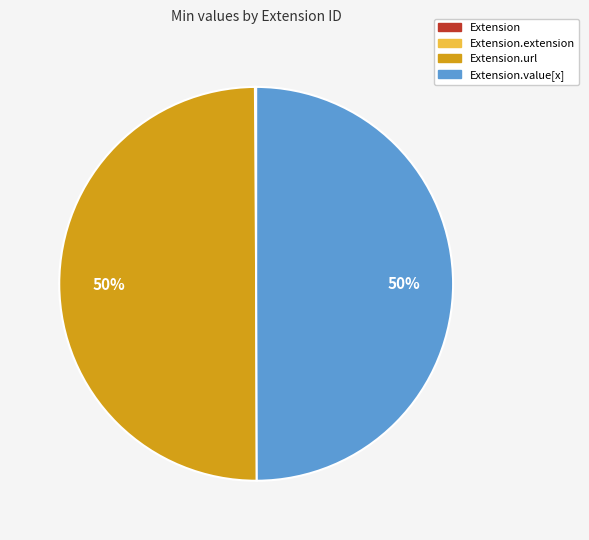

To the nearest percent, what is the average slice percentage?

25%